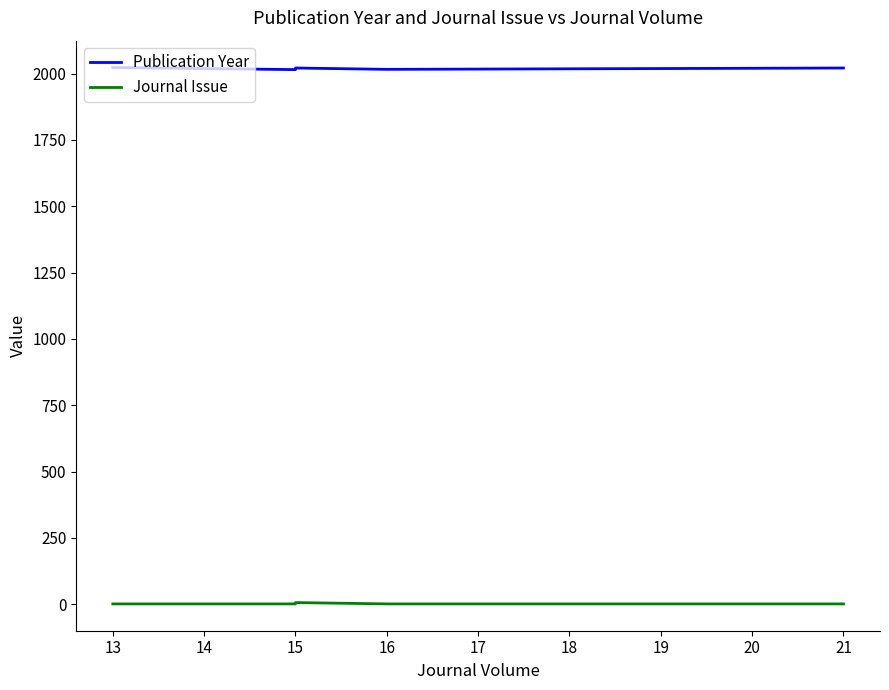

Reading right to left, list all the values displayed in this chart.

Publication Year: 2021	2020	2020	2020	2019	2019	2016	2016	2021	2015	2023
Journal Issue: 1	1	1	1	1	1	1	1	6	1	1